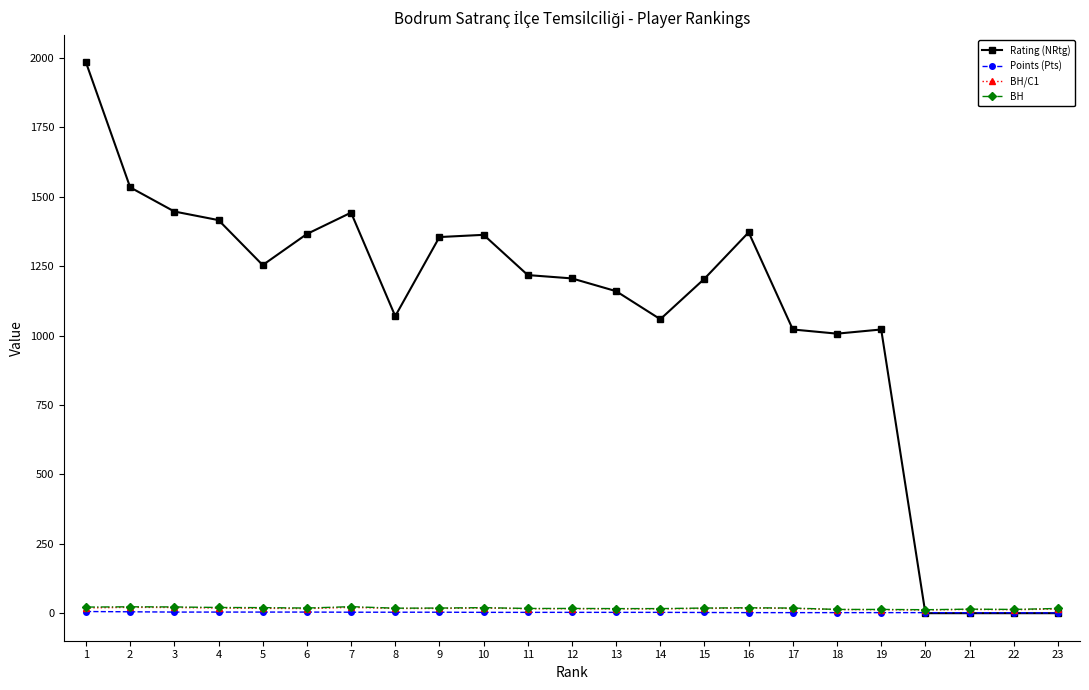

The value of Rating (NRtg) at 12 is 1206.0. True or false?

True